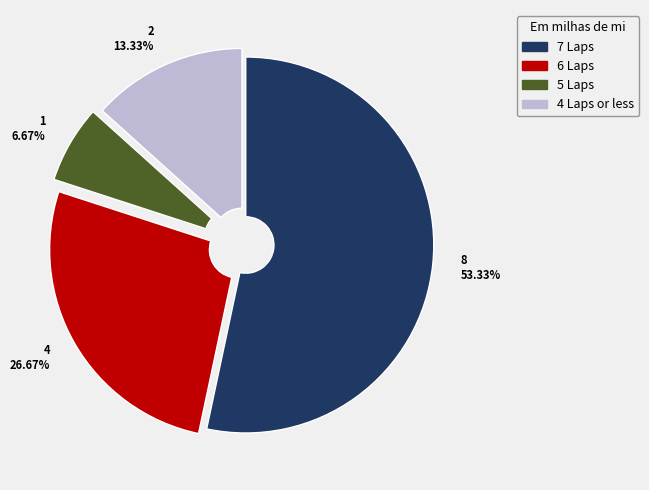

Rank the categories by value from lowest to highest.

5 Laps, 4 Laps or less, 6 Laps, 7 Laps